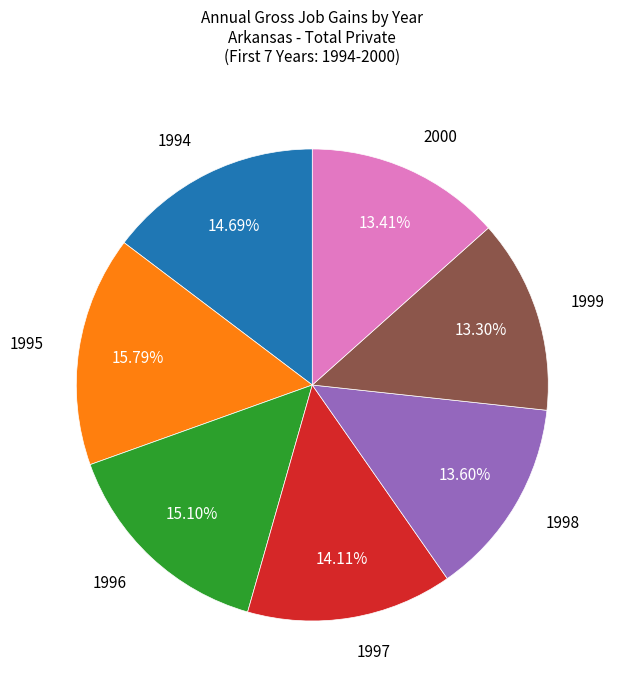

Is there a majority slice in this chart?

No